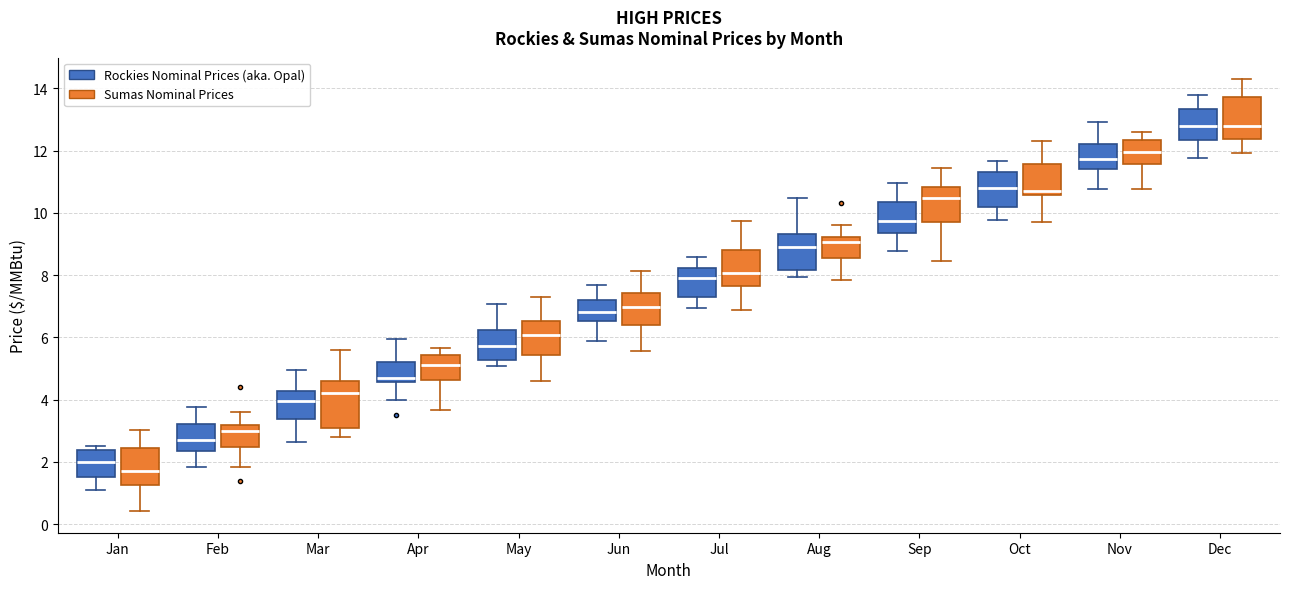

Reading left to right, read every box against the y-axis: the position of its median line, the range the box covers, and the ends of its whiskers. The values are not printed on the chart, so give them approximately, as read against the axis.

Jan (Rockies Nominal Prices (aka. Opal)): median 2.0, box 1.6 to 2.4, whiskers 1.2 to 2.6
Jan (Sumas Nominal Prices): median 1.8, box 1.2 to 2.4, whiskers 0.4 to 3.0
Feb (Rockies Nominal Prices (aka. Opal)): median 2.6, box 2.4 to 3.2, whiskers 1.8 to 3.8
Feb (Sumas Nominal Prices): median 3.0, box 2.4 to 3.2, whiskers 1.8 to 3.6
Mar (Rockies Nominal Prices (aka. Opal)): median 4.0, box 3.4 to 4.2, whiskers 2.6 to 5.0
Mar (Sumas Nominal Prices): median 4.2, box 3.0 to 4.6, whiskers 2.8 to 5.6
Apr (Rockies Nominal Prices (aka. Opal)): median 4.6 (just above the box's lower edge), box 4.6 to 5.2, whiskers 4.0 to 6.0
Apr (Sumas Nominal Prices): median 5.2, box 4.6 to 5.4, whiskers 3.6 to 5.6
May (Rockies Nominal Prices (aka. Opal)): median 5.8, box 5.2 to 6.2, whiskers 5.0 to 7.0
May (Sumas Nominal Prices): median 6.0, box 5.4 to 6.6, whiskers 4.6 to 7.2
Jun (Rockies Nominal Prices (aka. Opal)): median 6.8, box 6.6 to 7.2, whiskers 5.8 to 7.6
Jun (Sumas Nominal Prices): median 7.0, box 6.4 to 7.4, whiskers 5.6 to 8.2
Jul (Rockies Nominal Prices (aka. Opal)): median 8.0, box 7.4 to 8.2, whiskers 7.0 to 8.6
Jul (Sumas Nominal Prices): median 8.0, box 7.6 to 8.8, whiskers 6.8 to 9.8
Aug (Rockies Nominal Prices (aka. Opal)): median 9.0, box 8.2 to 9.4, whiskers 8.0 to 10.4
Aug (Sumas Nominal Prices): median 9.0, box 8.6 to 9.2, whiskers 7.8 to 9.6
Sep (Rockies Nominal Prices (aka. Opal)): median 9.8, box 9.4 to 10.4, whiskers 8.8 to 11.0
Sep (Sumas Nominal Prices): median 10.4, box 9.8 to 10.8, whiskers 8.4 to 11.4
Oct (Rockies Nominal Prices (aka. Opal)): median 10.8, box 10.2 to 11.4, whiskers 9.8 to 11.6
Oct (Sumas Nominal Prices): median 10.6 (just above the box's lower edge), box 10.6 to 11.6, whiskers 9.8 to 12.4
Nov (Rockies Nominal Prices (aka. Opal)): median 11.8, box 11.4 to 12.2, whiskers 10.8 to 13.0
Nov (Sumas Nominal Prices): median 12.0, box 11.6 to 12.4, whiskers 10.8 to 12.6
Dec (Rockies Nominal Prices (aka. Opal)): median 12.8, box 12.4 to 13.4, whiskers 11.8 to 13.8
Dec (Sumas Nominal Prices): median 12.8, box 12.4 to 13.8, whiskers 12.0 to 14.2